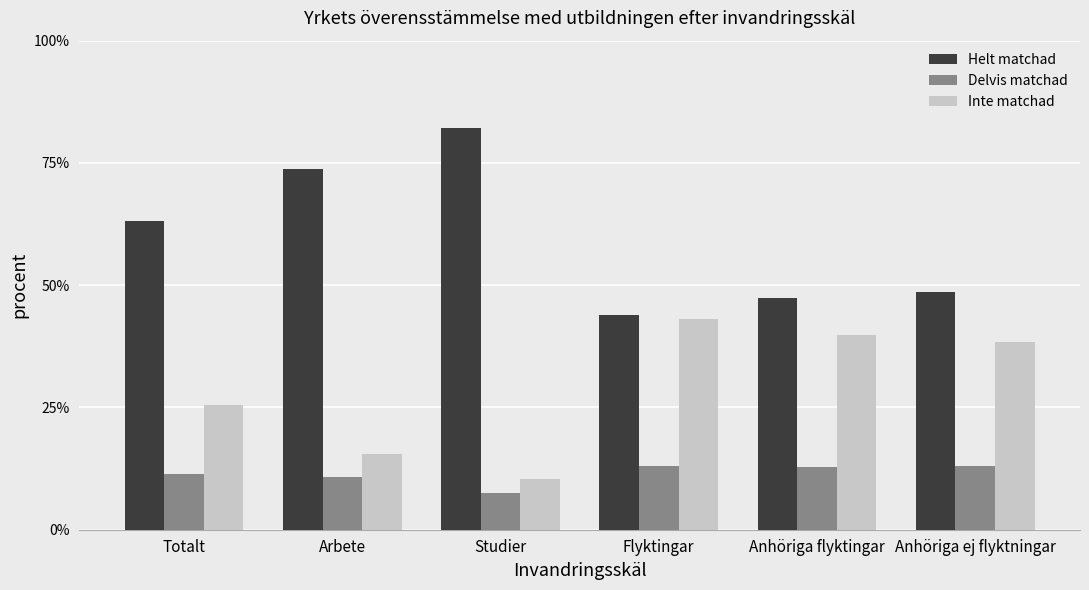

Is it true that Delvis matchad equals 12.9 at Anhöriga ej flyktningar?

True